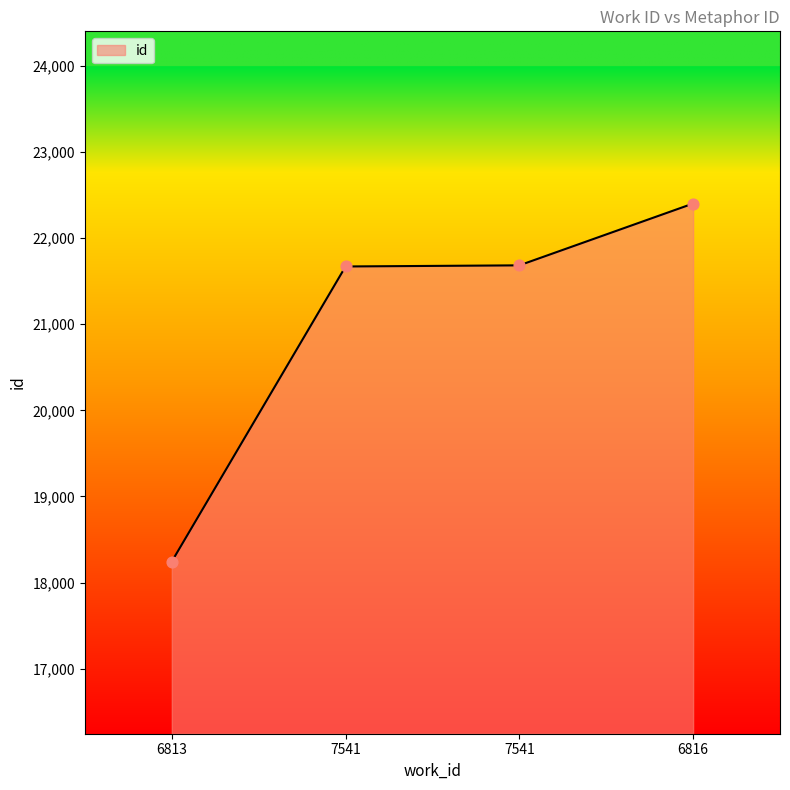

Which has a higher value, 7541 or 6813?

7541